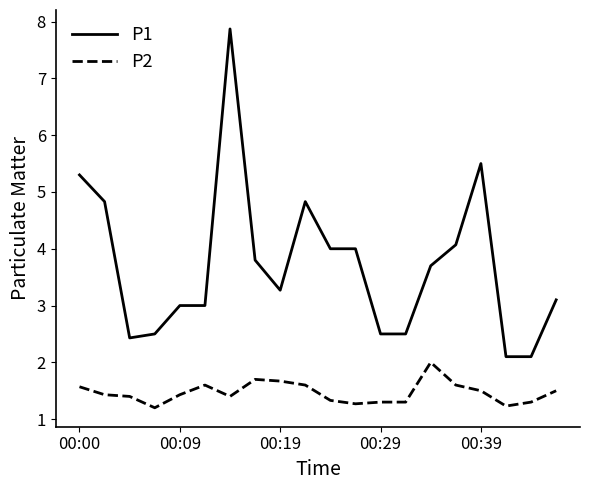

Does the chart have visible grid lines?

No